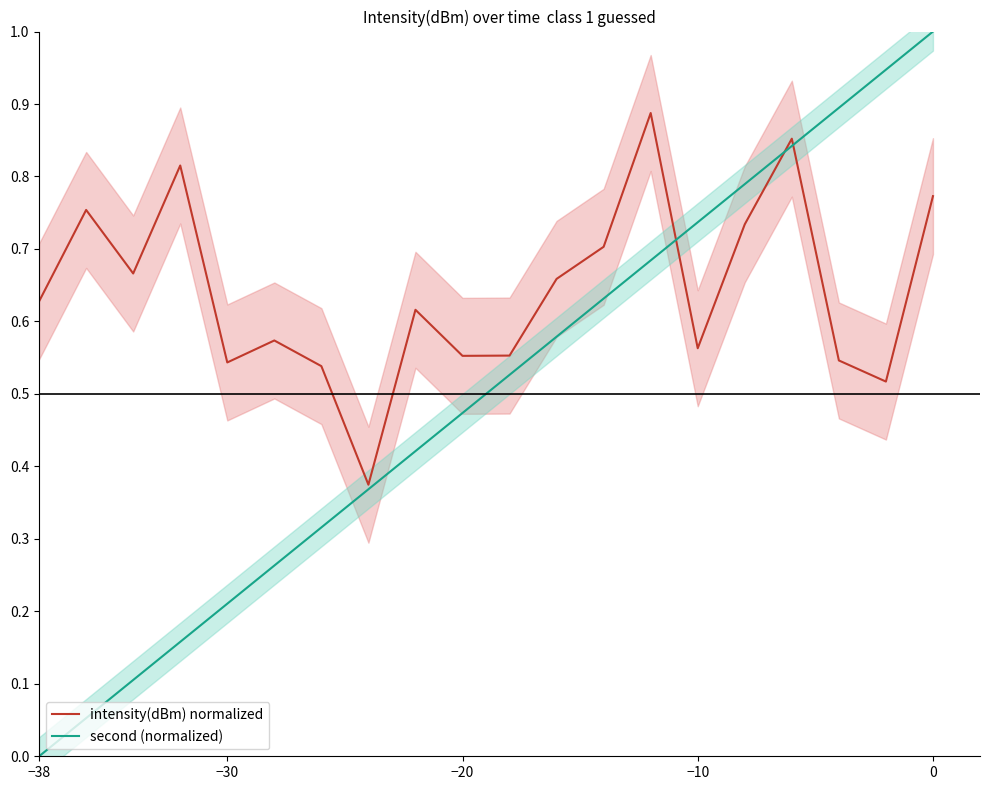

List the series in order of their peak value, lowest first.

intensity(dBm) normalized, second (normalized)